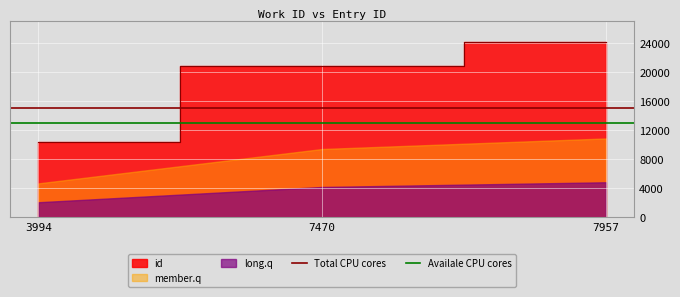

What is the sum of all Total CPU cores values?

30000